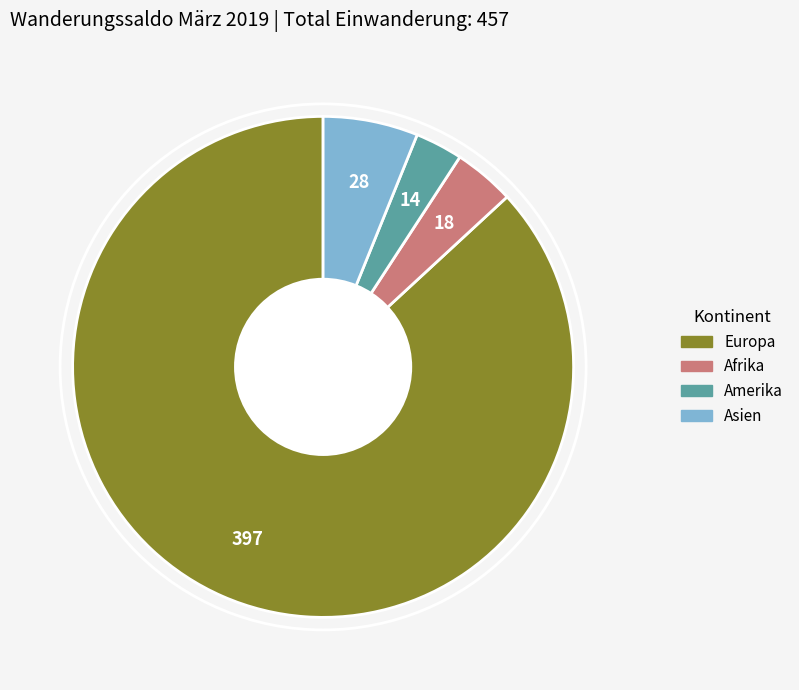

Is there any slice that represents more than half of the pie?

Yes